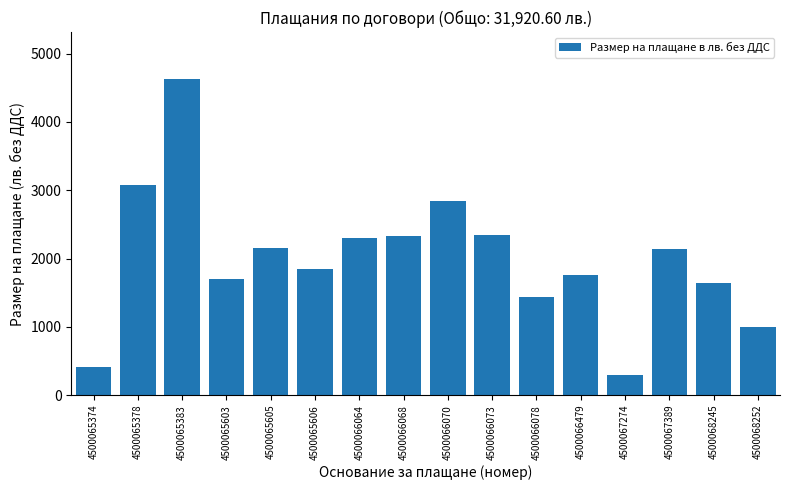

True or false: the data shows 531.4 at 4500065605.

False